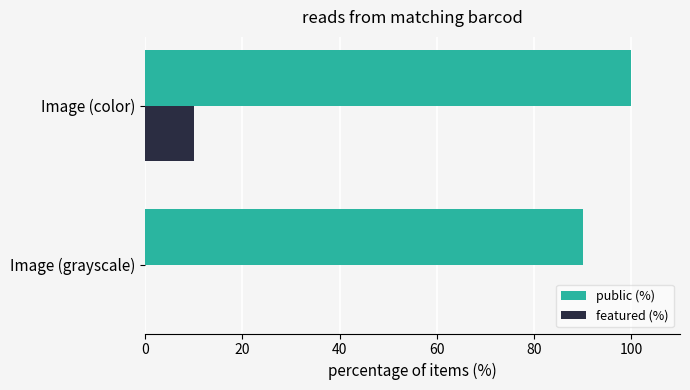

At which label is public (%) closest to 95?

Image (grayscale)